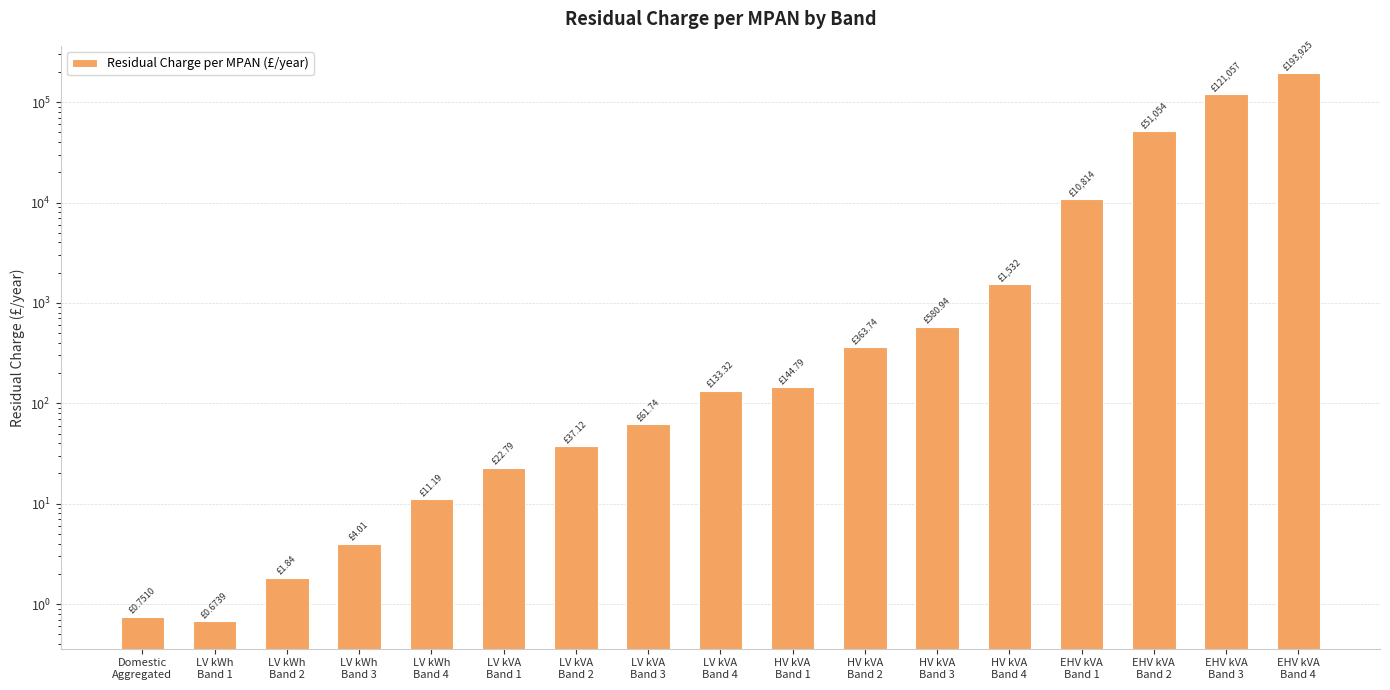

What is the value of the 17th bar from the left?

193924.5